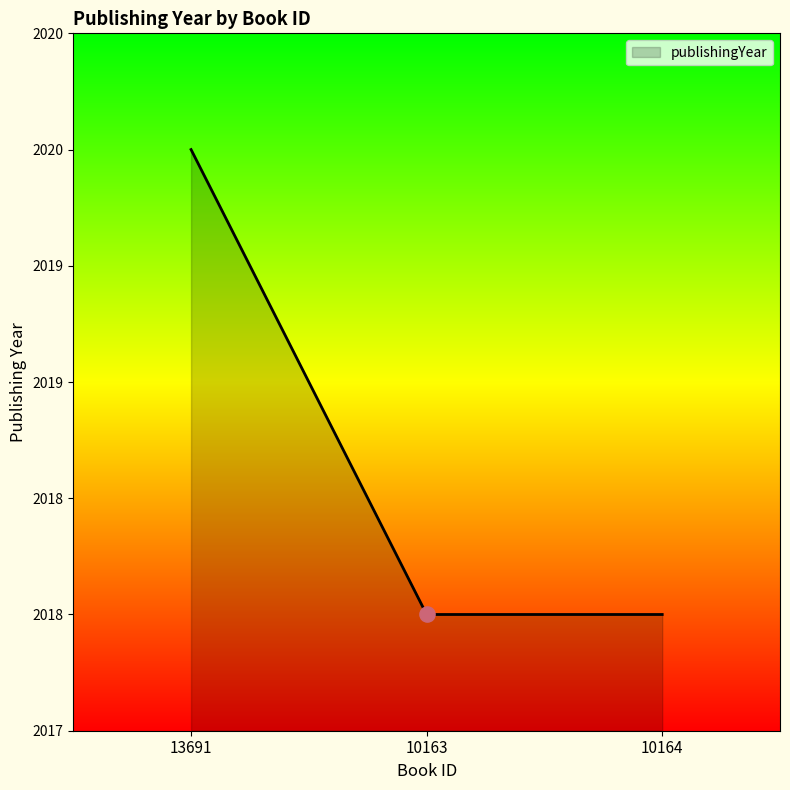

Approximately how many times larger is the value at 10163 compared to 13691?

1.0